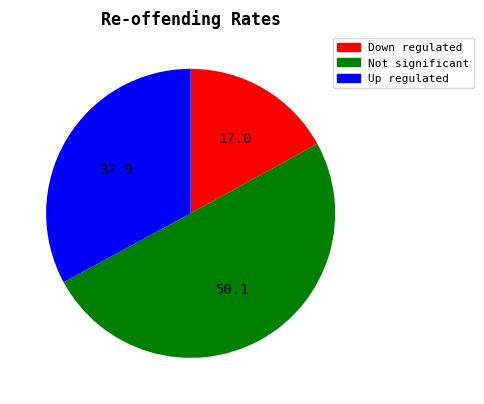

Which has a higher value, Not significant or Down regulated?

Not significant